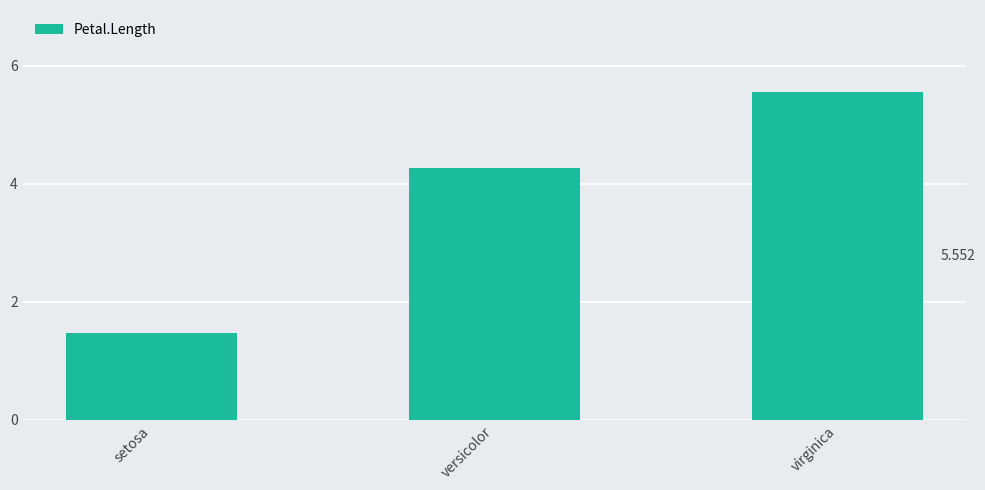

Reading left to right, what are all the values shown in this chart?

1.5	4.3	5.6